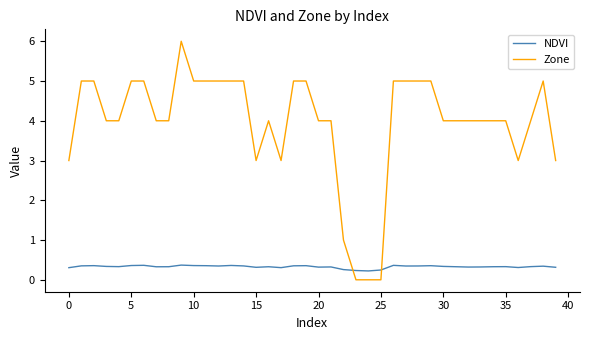

Is this an area chart (filled region under the line)?

No